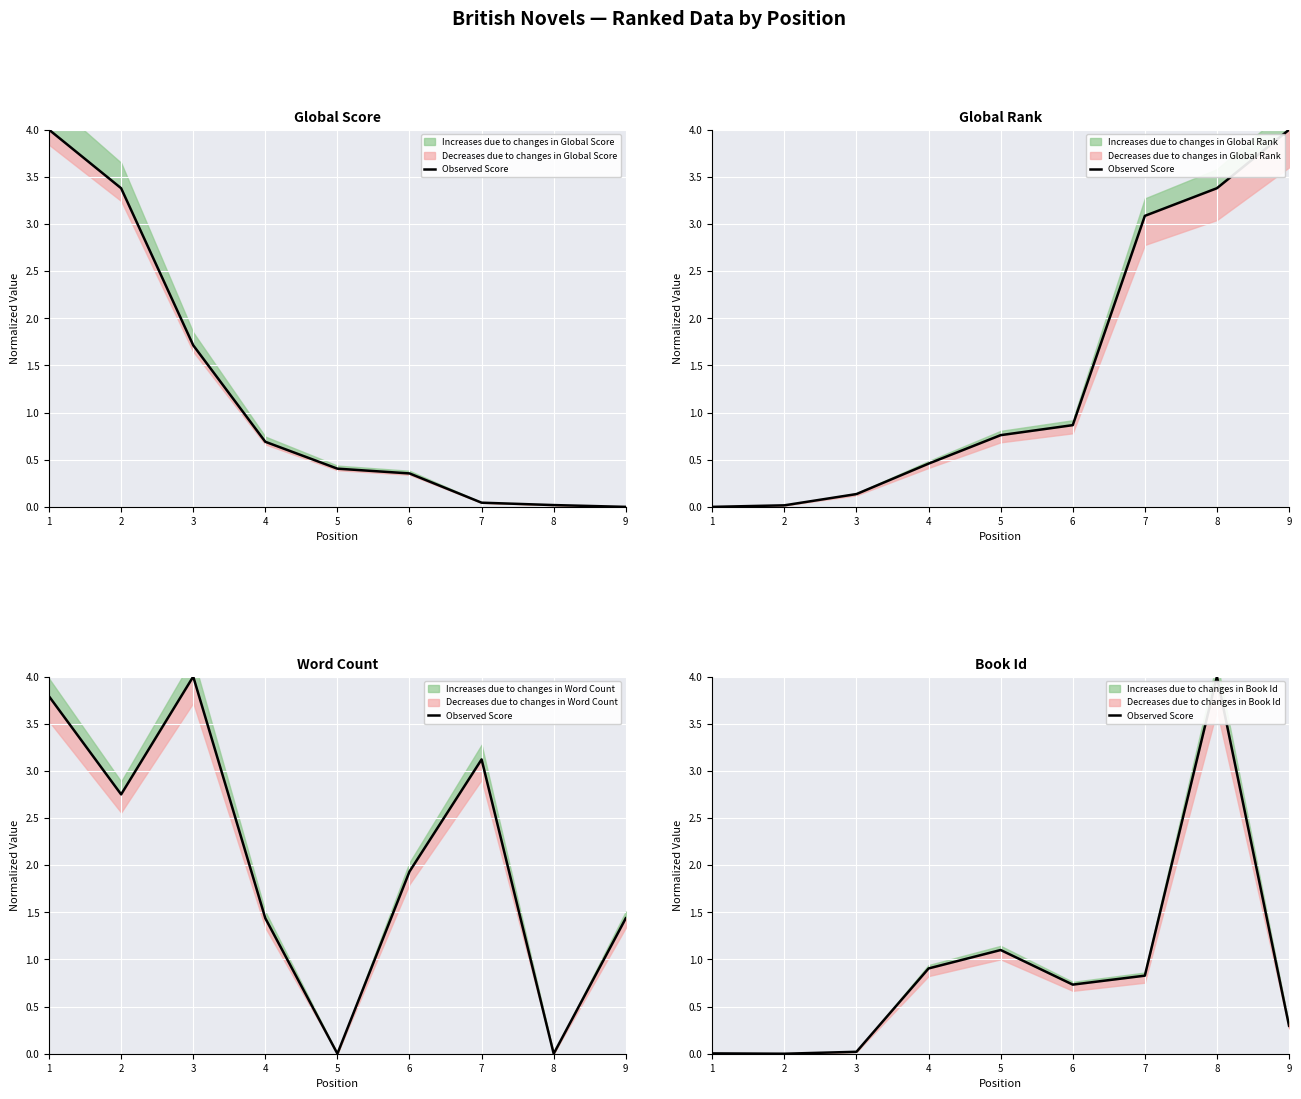

Reading left to right, extract all data points from this chart.

0.0	0.0	0.0	0.9	1.1	0.7	0.8	4.0	0.3